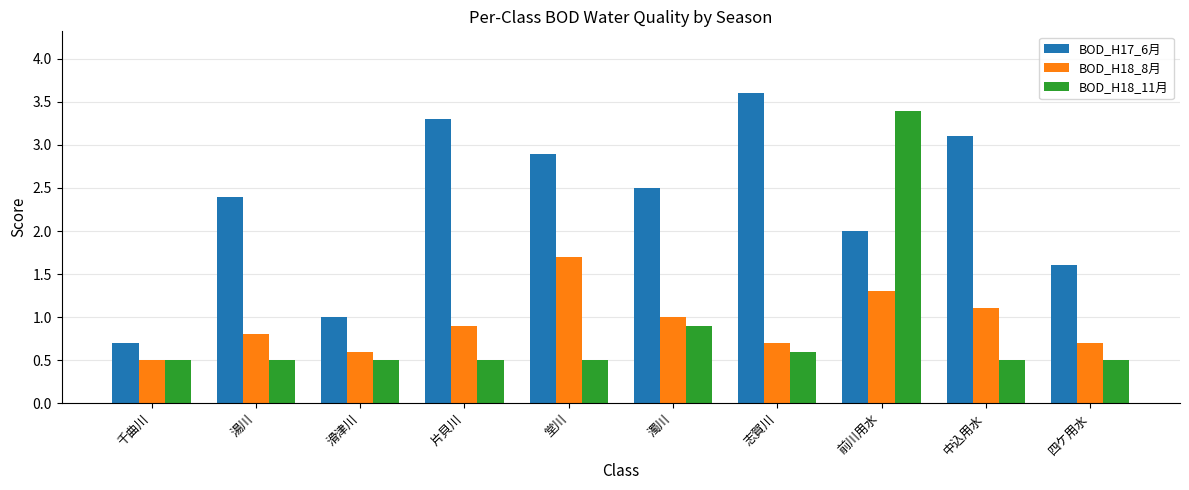

What is the total value across all series at 濁川?

4.4